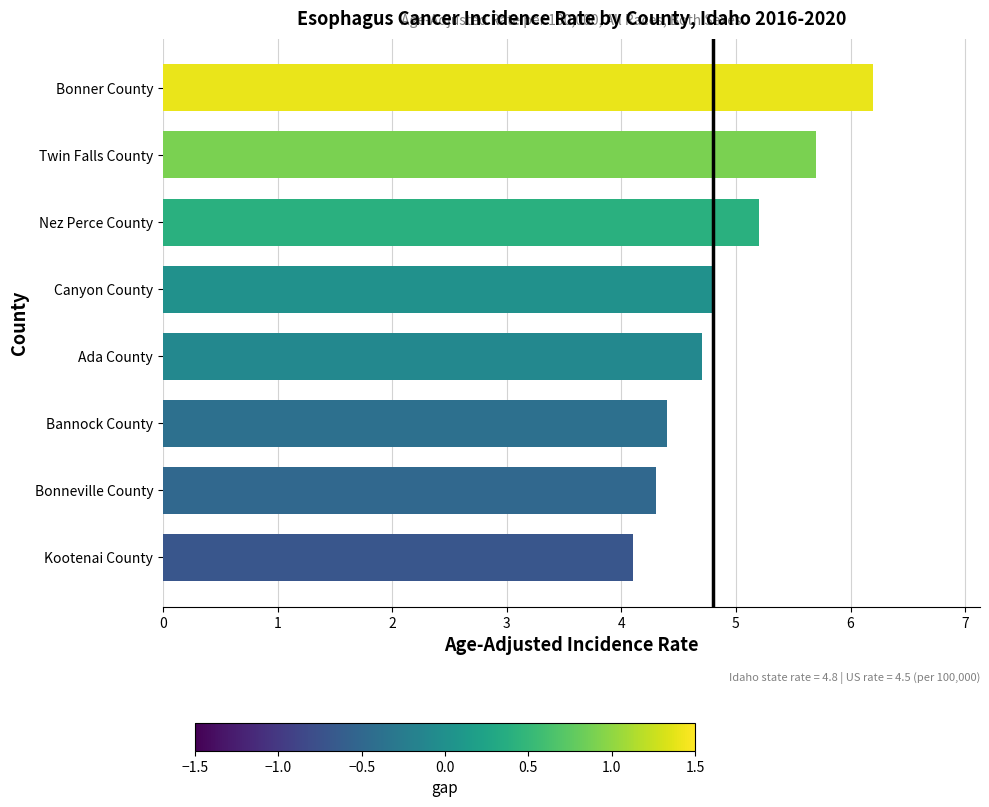

What is the difference between the maximum and minimum values?

2.1